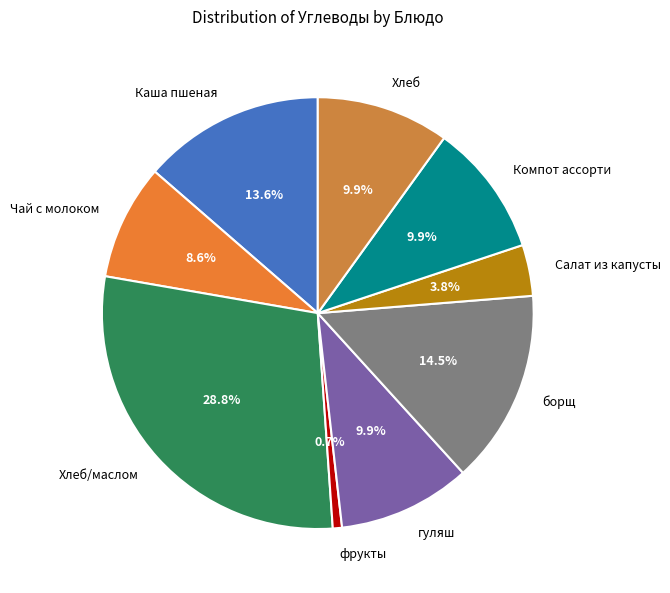

How many slices are in this pie chart?

9